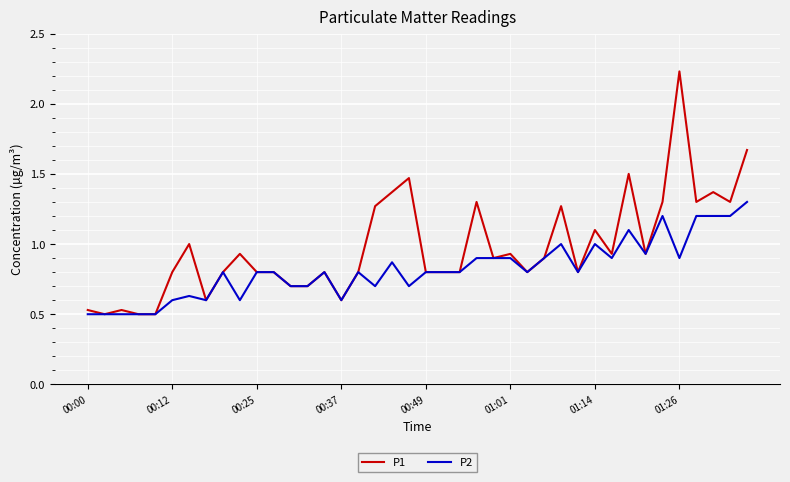

Which series has the largest total across all categories?

P1